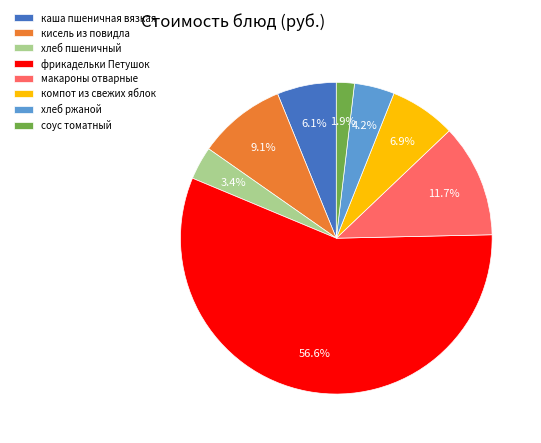

To the nearest percent, what portion does компот из свежих яблок represent?

7%